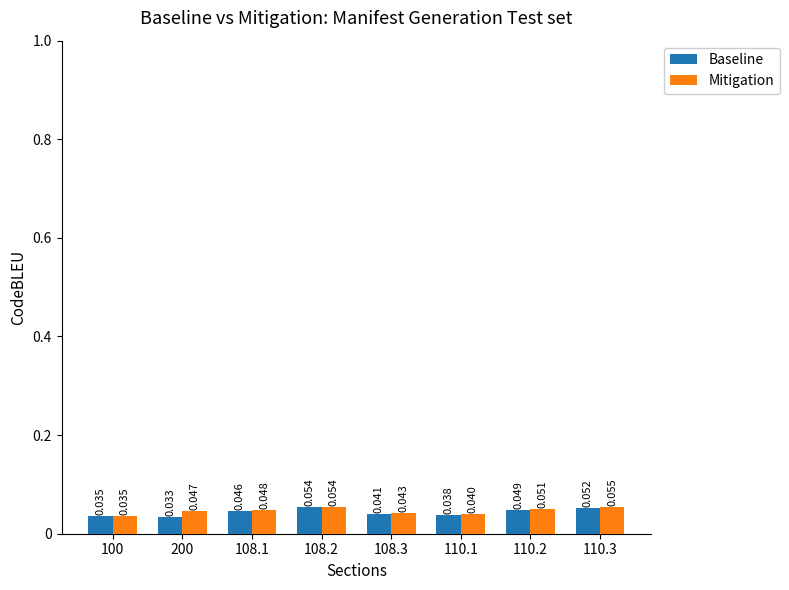

Which series has the largest total across all categories?

Mitigation